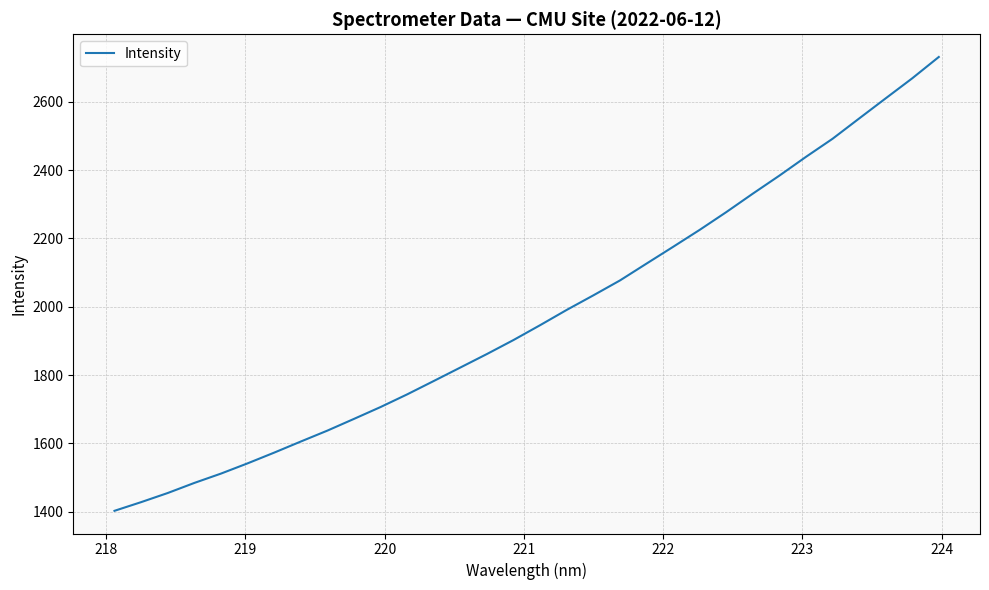

What is the smallest value displayed?

1402.5